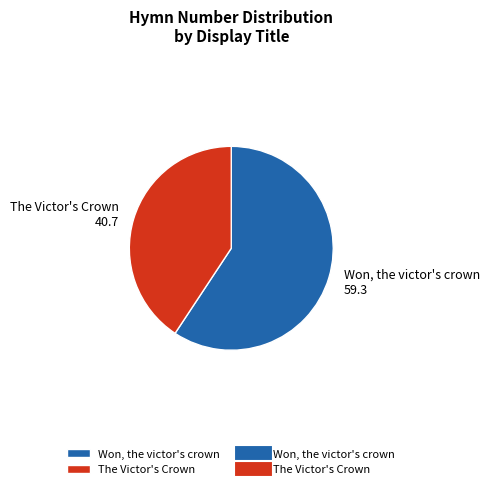

Do The Victor's Crown and Won, the victor's crown together represent more than half of the pie?

Yes